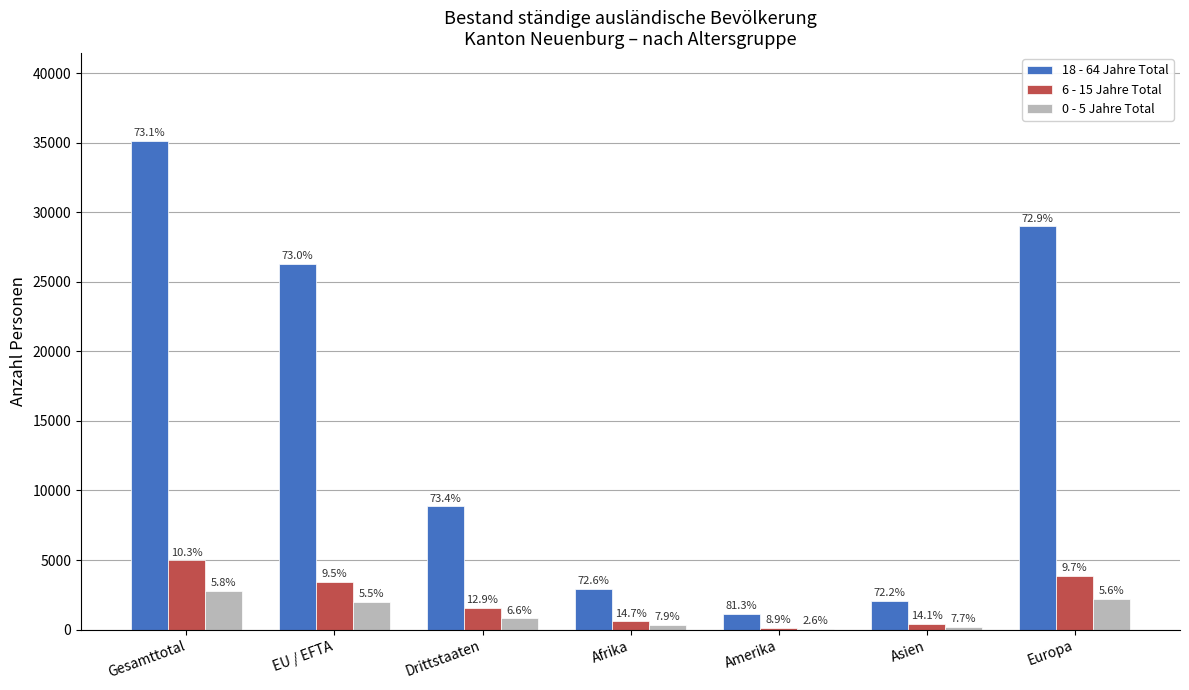

Which label corresponds to the smallest value in the chart?

Amerika